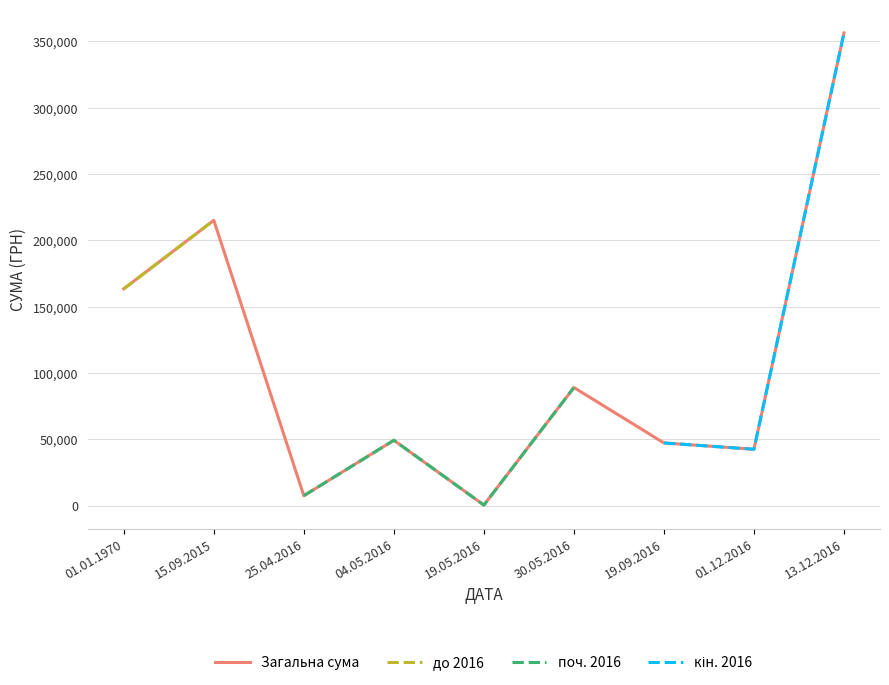

Is this an area chart (filled region under the line)?

No